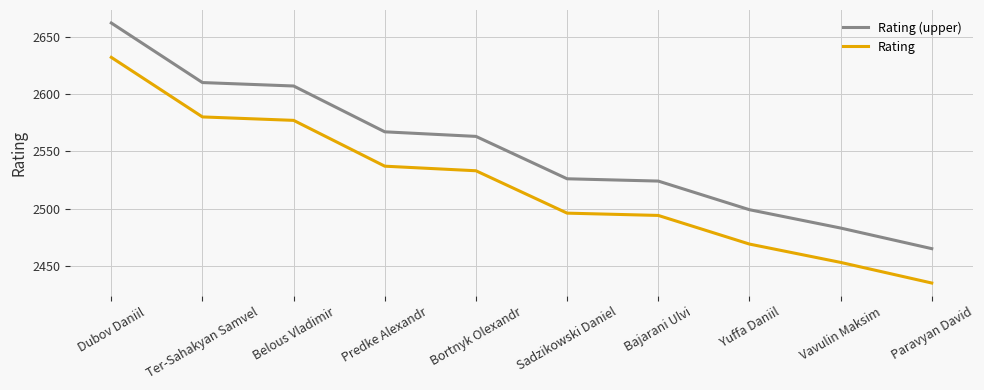

Which series has the largest total across all categories?

Rating (upper)